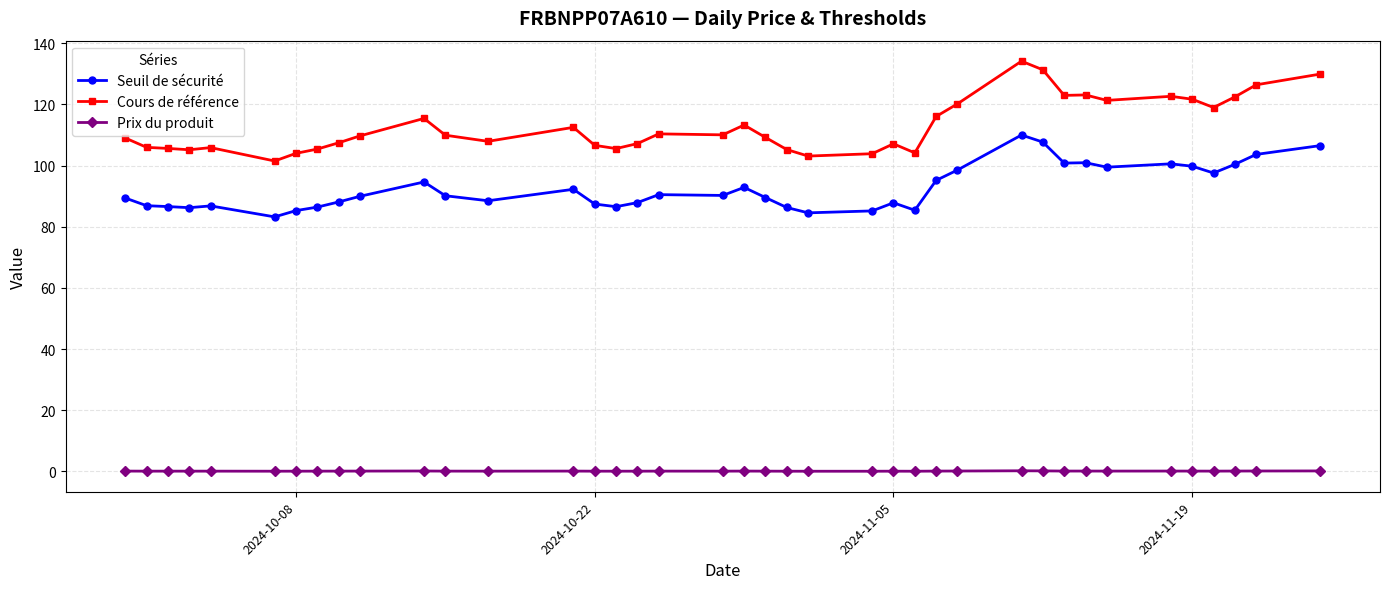

What is the value of the Cours de référence point at the 34th from the left?

122.7